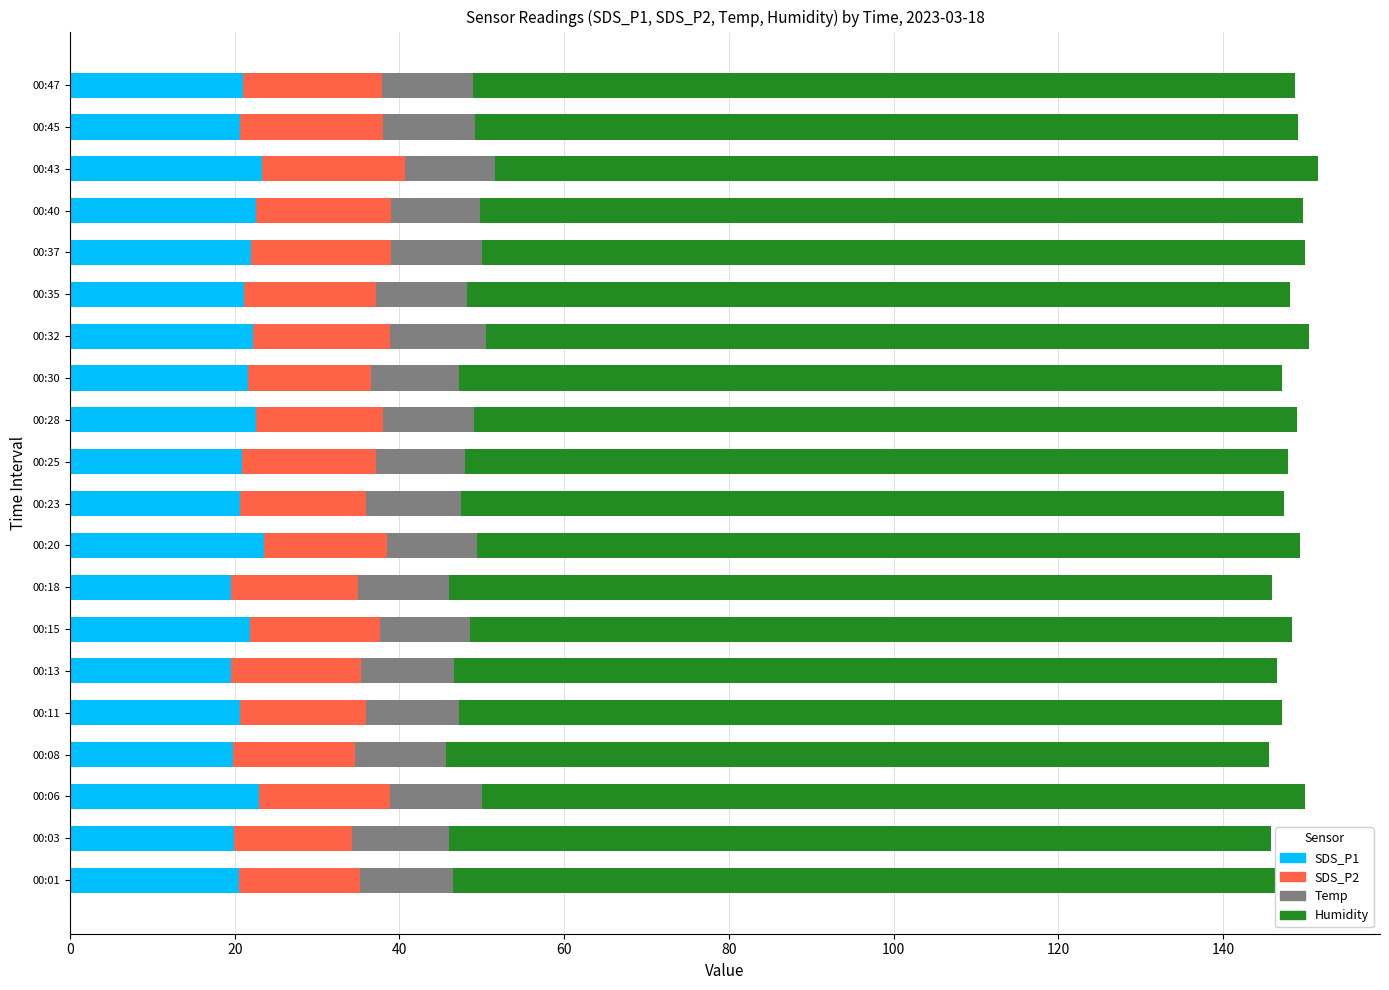

Between 00:23 and 00:35, which is larger?

00:35